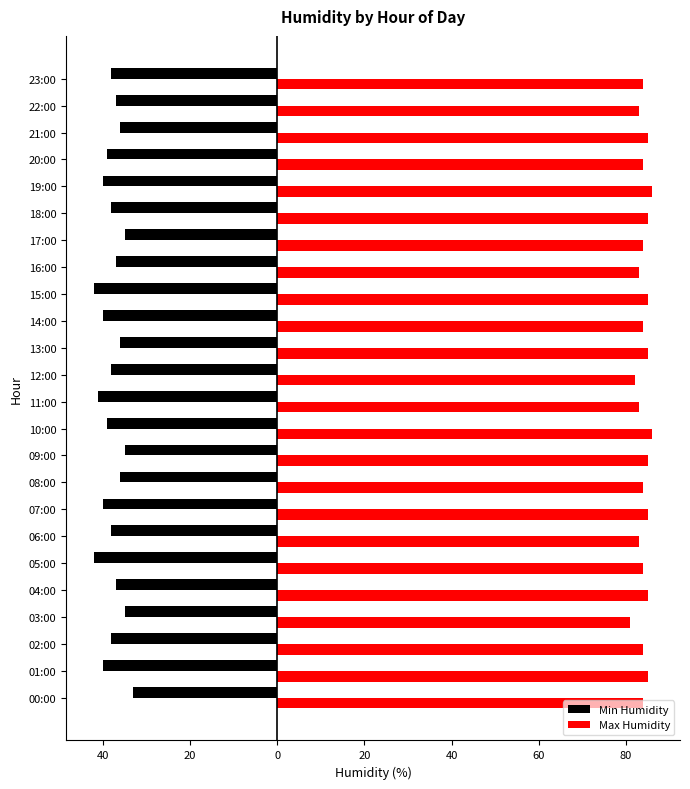

What is the label of the 22nd bar from the right?

02:00